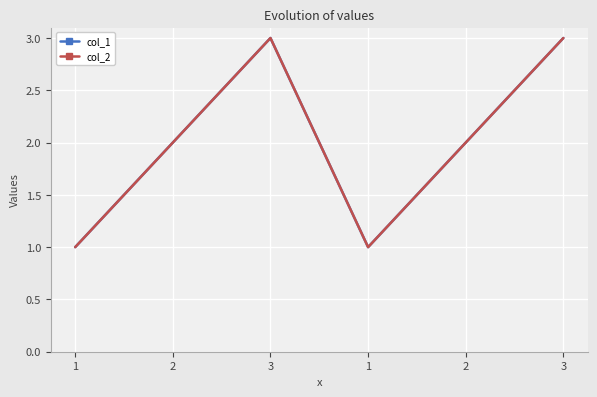

Does the chart have visible grid lines?

Yes